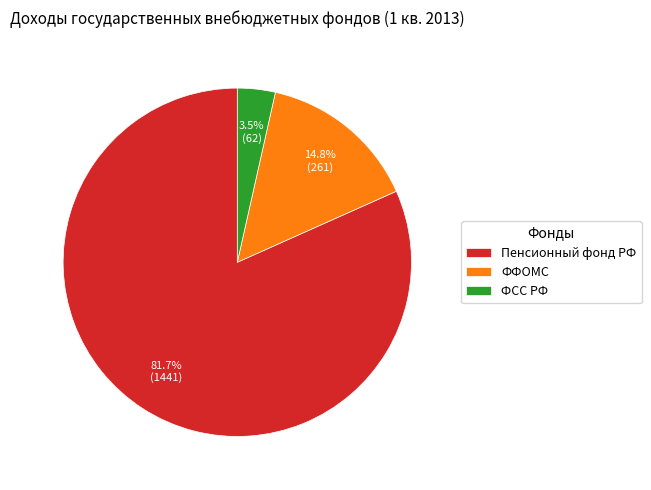

Rank the categories by value from highest to lowest.

Пенсионный фонд РФ, ФФОМС, ФСС РФ